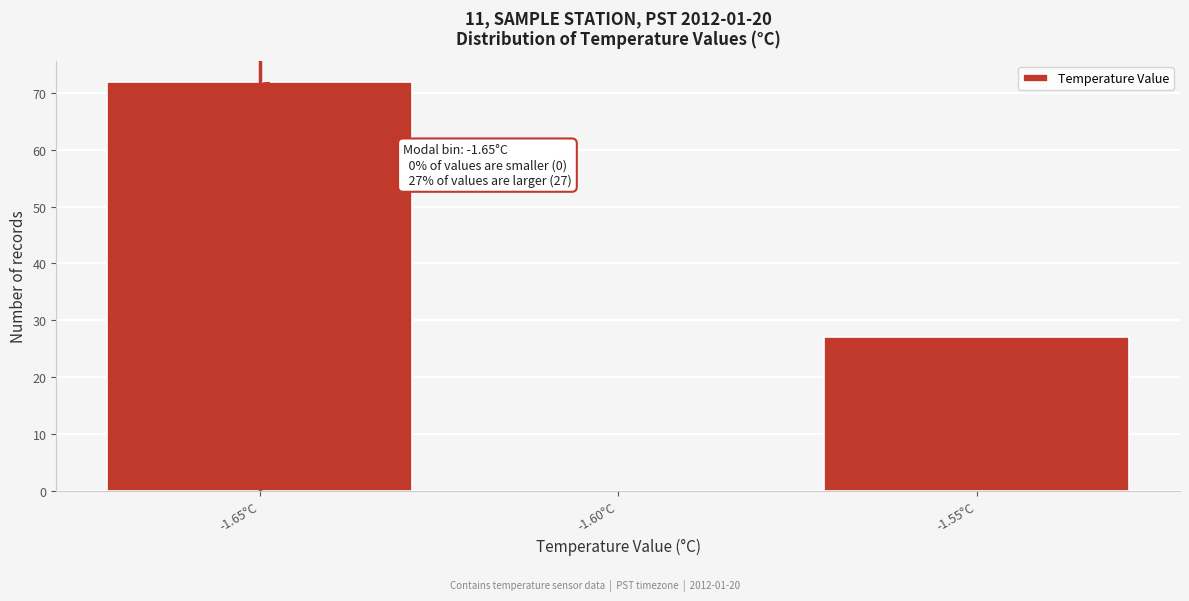

Reading left to right, extract all data points from this chart.

-1.65°C=72	-1.60°C=0	-1.55°C=27